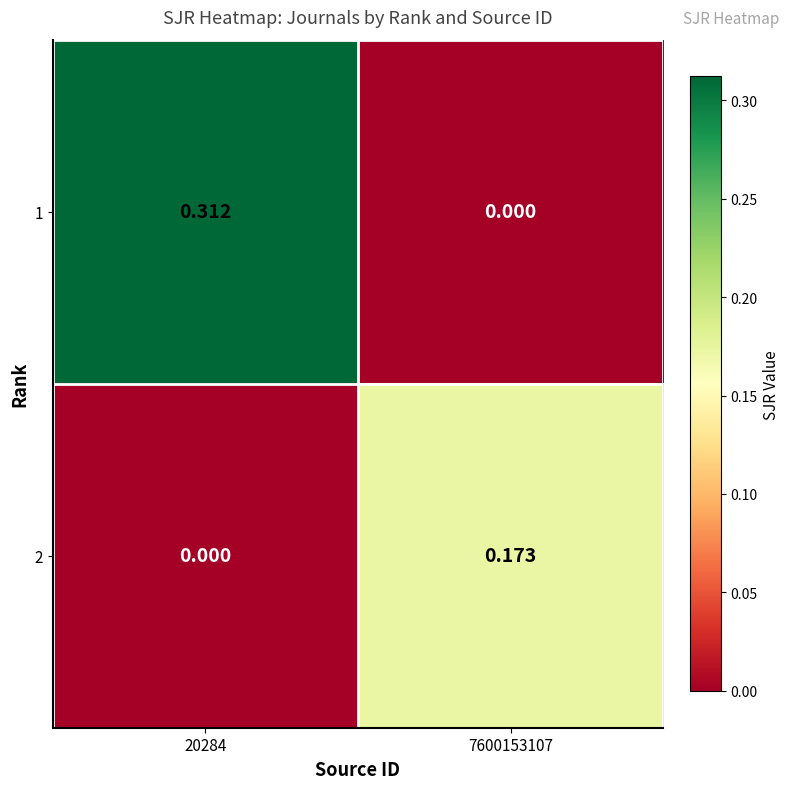

How many values in 2 are above zero?

1